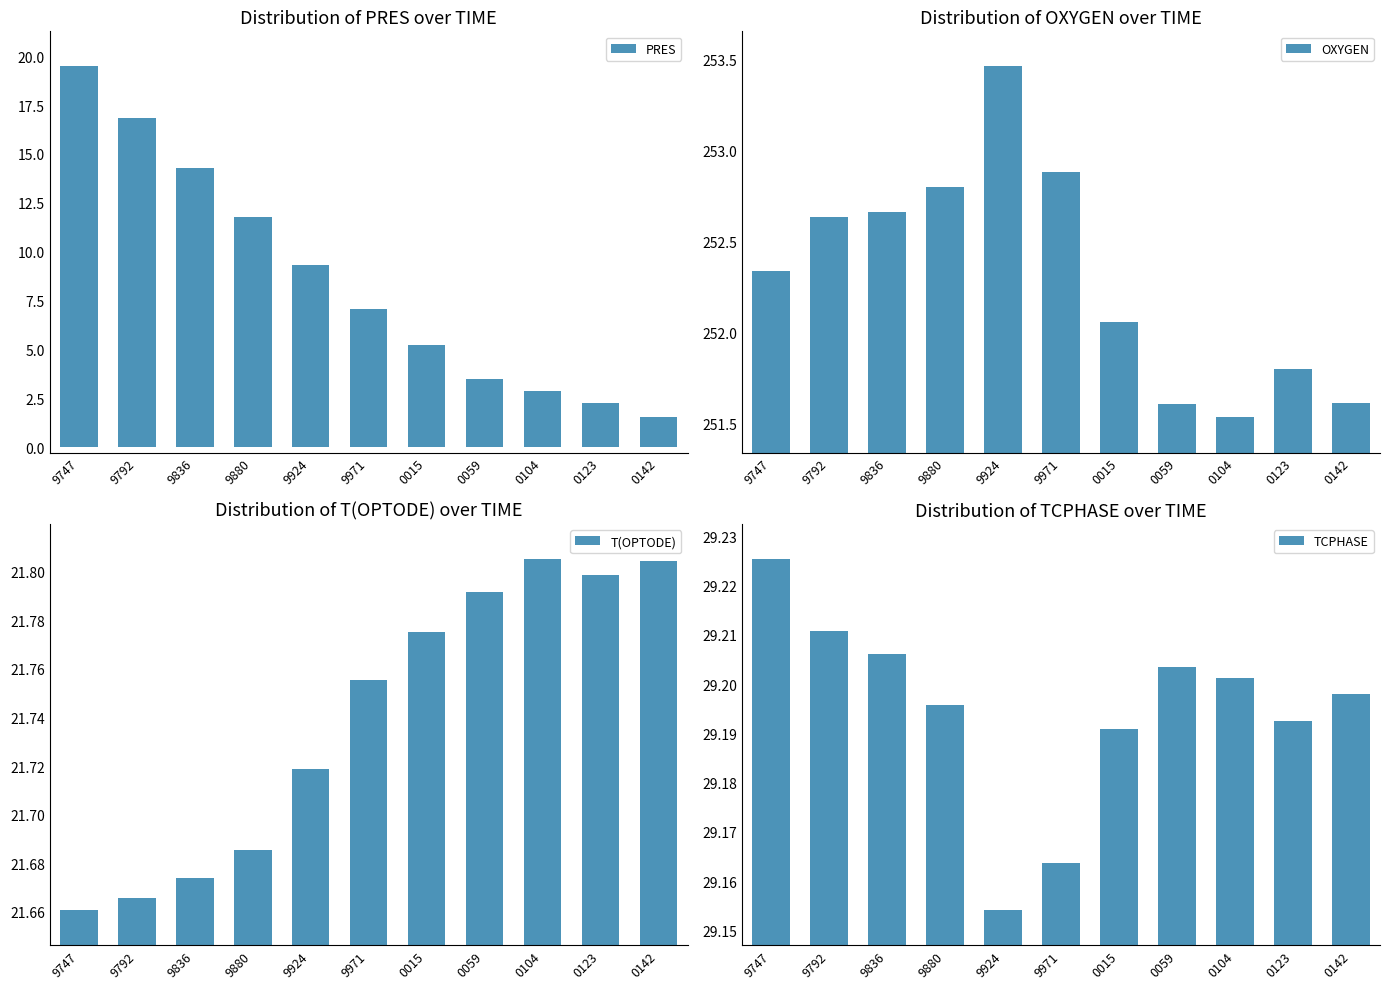

Count the TCPHASE values in the range 29 to 30.

11